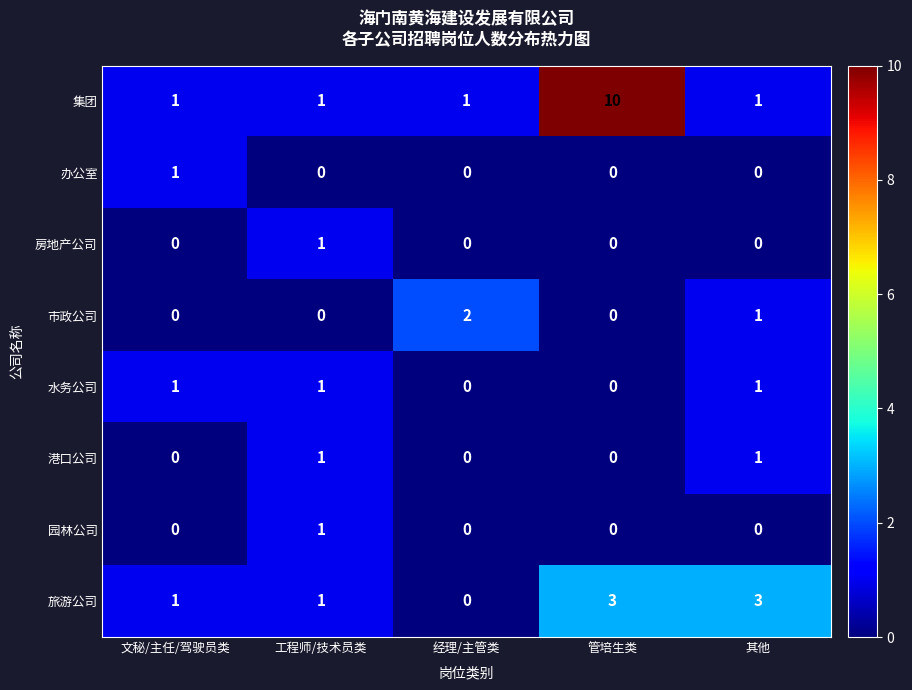

Is it true that 旅游公司 equals 5 at 其他?

False